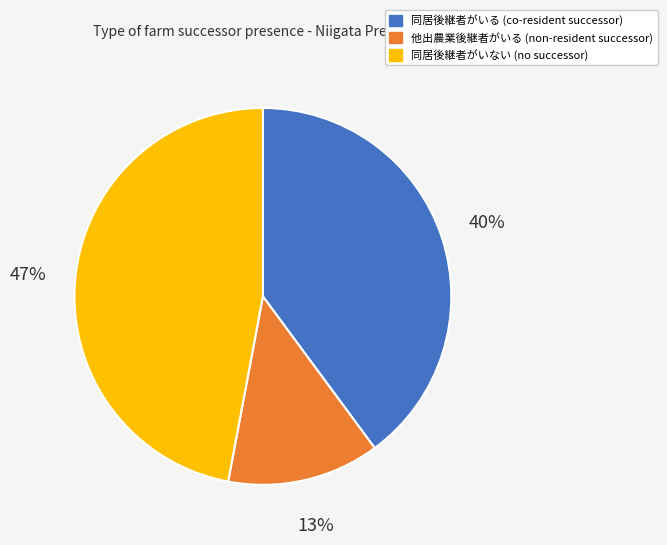

Is there a majority slice in this chart?

No